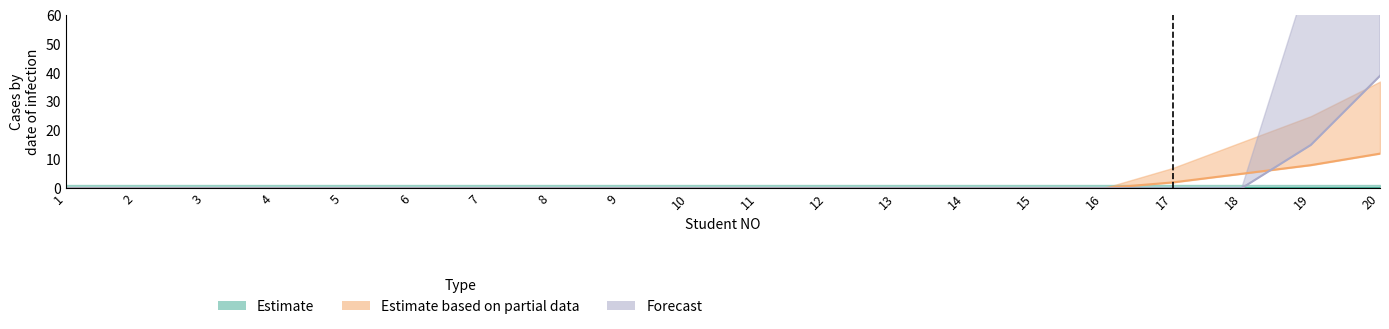

True or false: Estimate based on partial data and Forecast intersect in this chart.

True